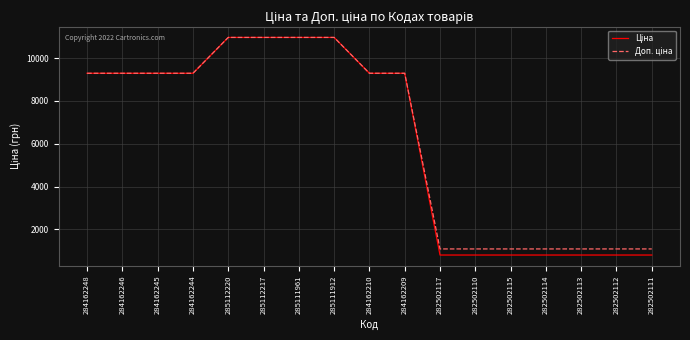

Count the number of categories in the chart.

17